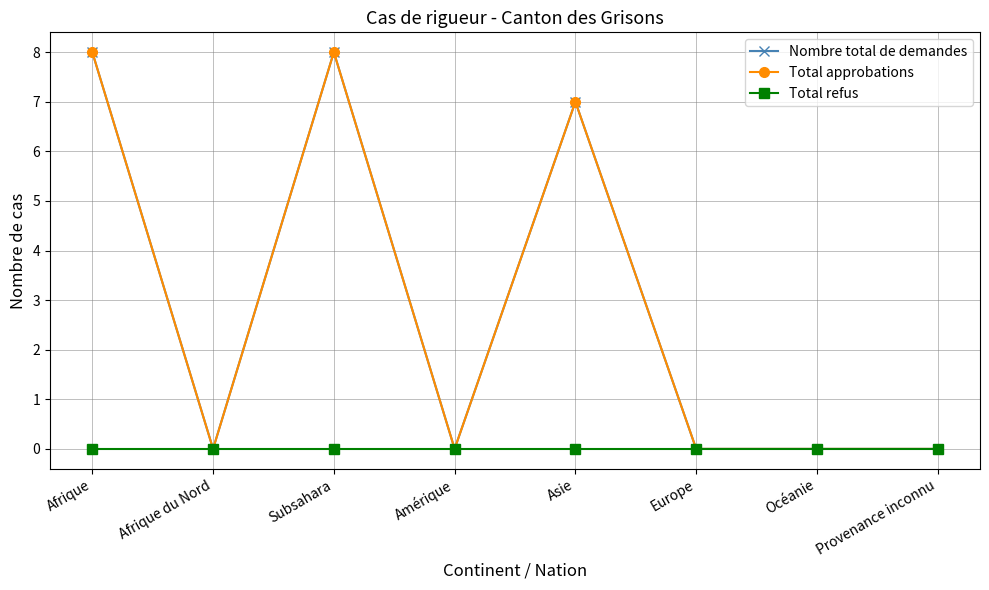

True or false: Nombre total de demandes and Total approbations intersect in this chart.

False